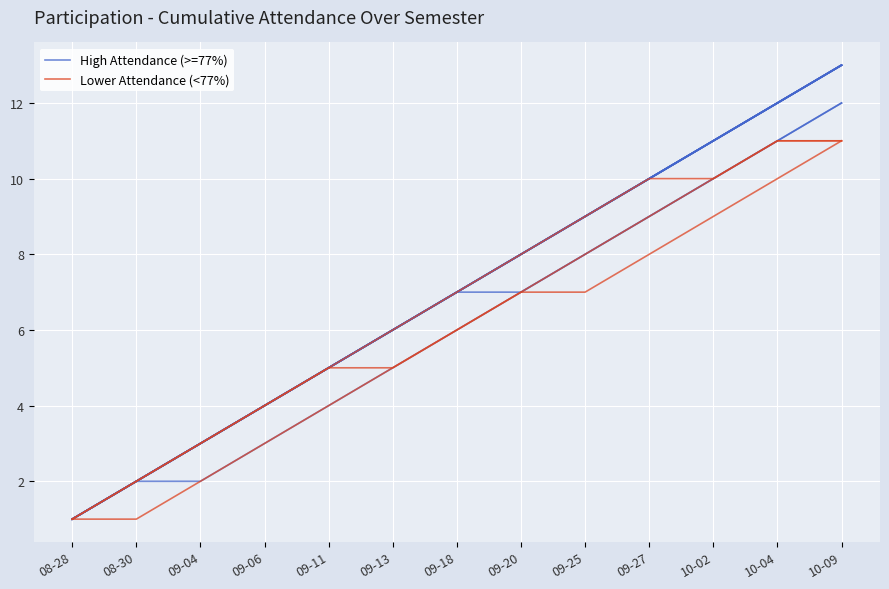

How many Lower Attendance (<77%) values are between 3 and 9?

7